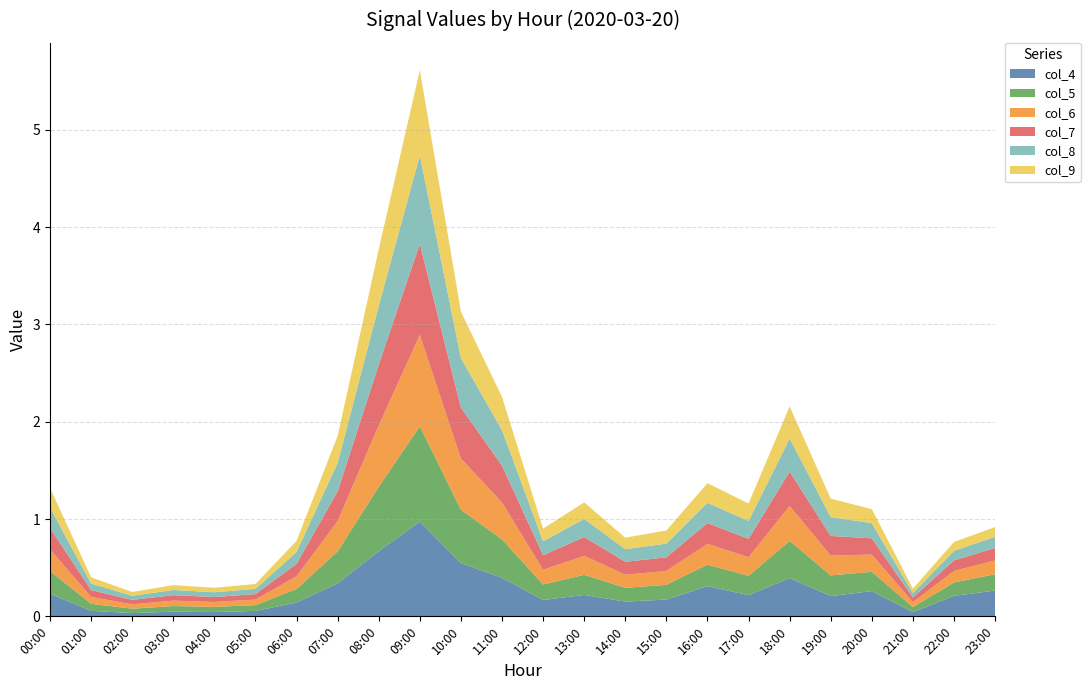

Reading left to right, transcribe all the data shown in this chart.

col_4: 0.2	0.1	0.0	0.0	0.0	0.1	0.1	0.3	0.7	1.0	0.5	0.4	0.2	0.2	0.2	0.2	0.3	0.2	0.4	0.2	0.3	0.0	0.2	0.3
col_5: 0.2	0.1	0.0	0.1	0.1	0.1	0.1	0.3	0.7	1.0	0.5	0.4	0.2	0.2	0.1	0.2	0.2	0.2	0.4	0.2	0.2	0.1	0.1	0.2
col_6: 0.2	0.1	0.0	0.1	0.1	0.1	0.1	0.3	0.6	0.9	0.5	0.4	0.2	0.2	0.1	0.1	0.2	0.2	0.4	0.2	0.2	0.1	0.1	0.1
col_7: 0.2	0.1	0.0	0.1	0.1	0.1	0.1	0.3	0.6	0.9	0.5	0.4	0.1	0.2	0.1	0.1	0.2	0.2	0.4	0.2	0.2	0.0	0.1	0.1
col_8: 0.2	0.1	0.0	0.1	0.0	0.1	0.1	0.3	0.6	0.9	0.5	0.4	0.1	0.2	0.1	0.1	0.2	0.2	0.3	0.2	0.2	0.0	0.1	0.1
col_9: 0.2	0.1	0.0	0.1	0.0	0.1	0.1	0.3	0.6	0.9	0.5	0.3	0.1	0.2	0.1	0.1	0.2	0.2	0.3	0.2	0.1	0.0	0.1	0.1